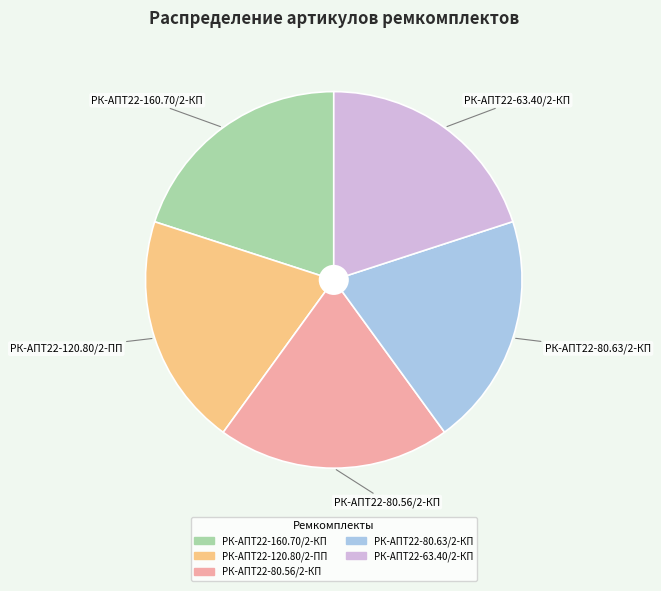

Is there a majority slice in this chart?

No